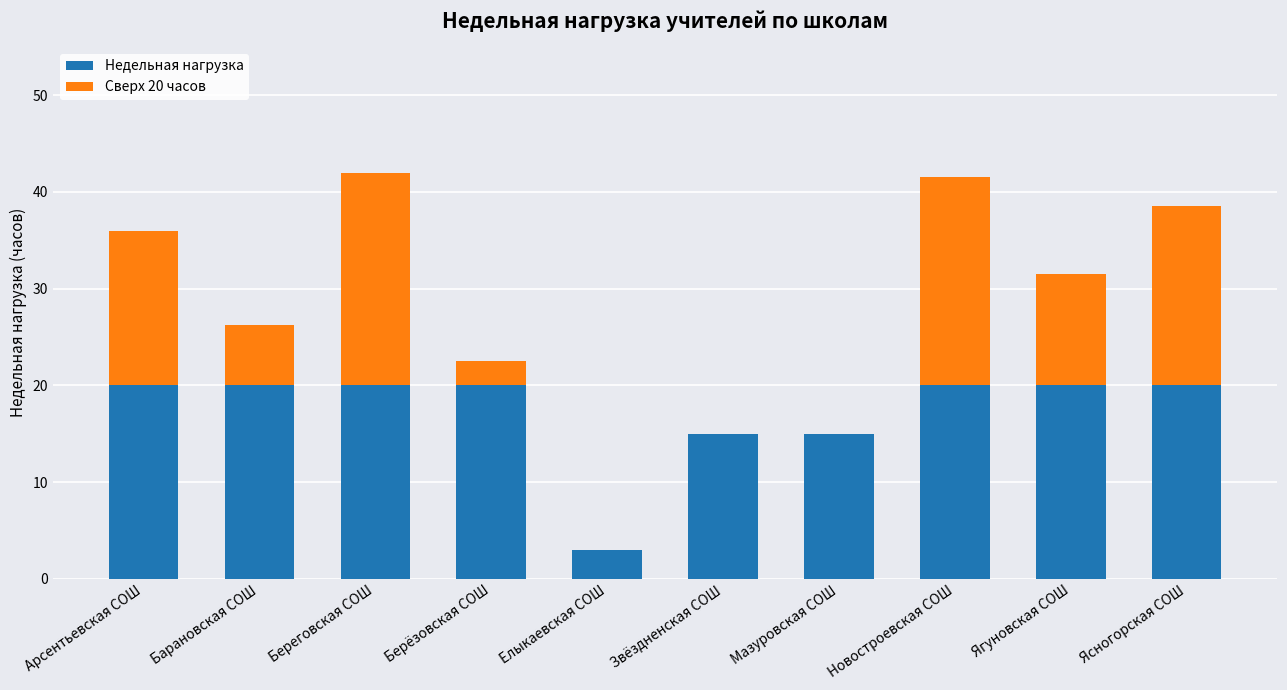

True or false: Недельная нагрузка has a value of 20.0 at Берёзовская СОШ.

True